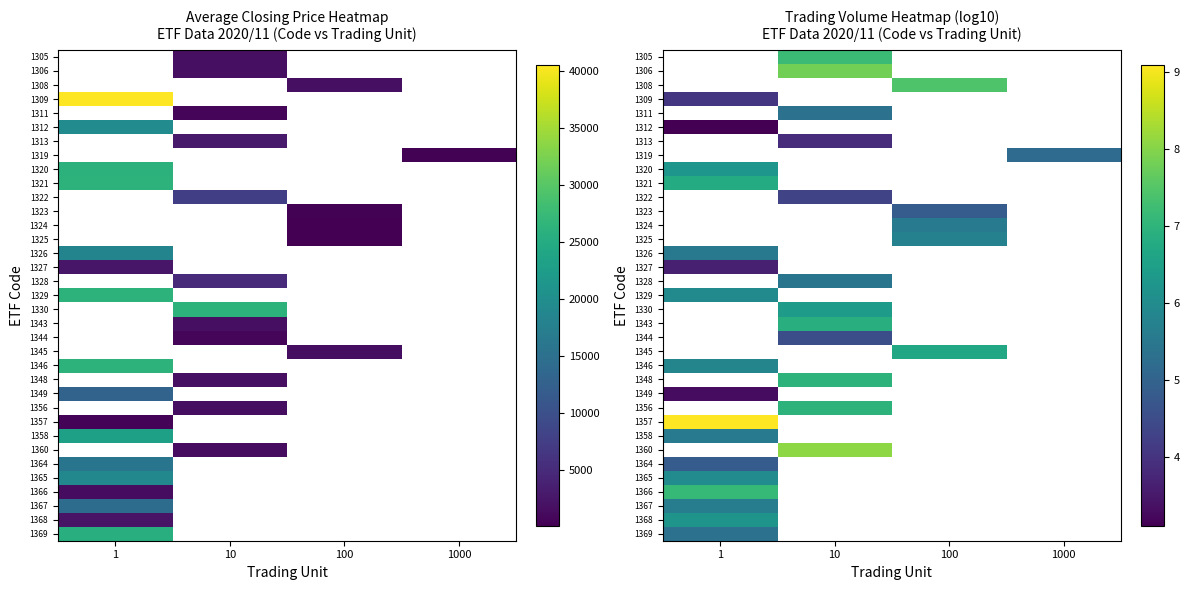

How many distinct data groups are displayed?

35